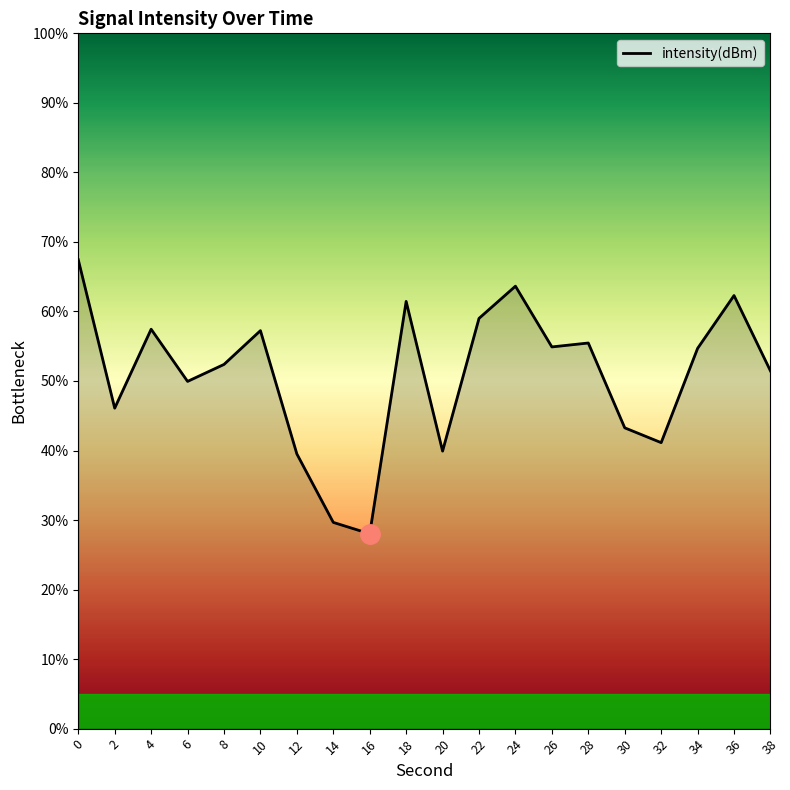

What is the difference between the second highest and minimum values?

35.6